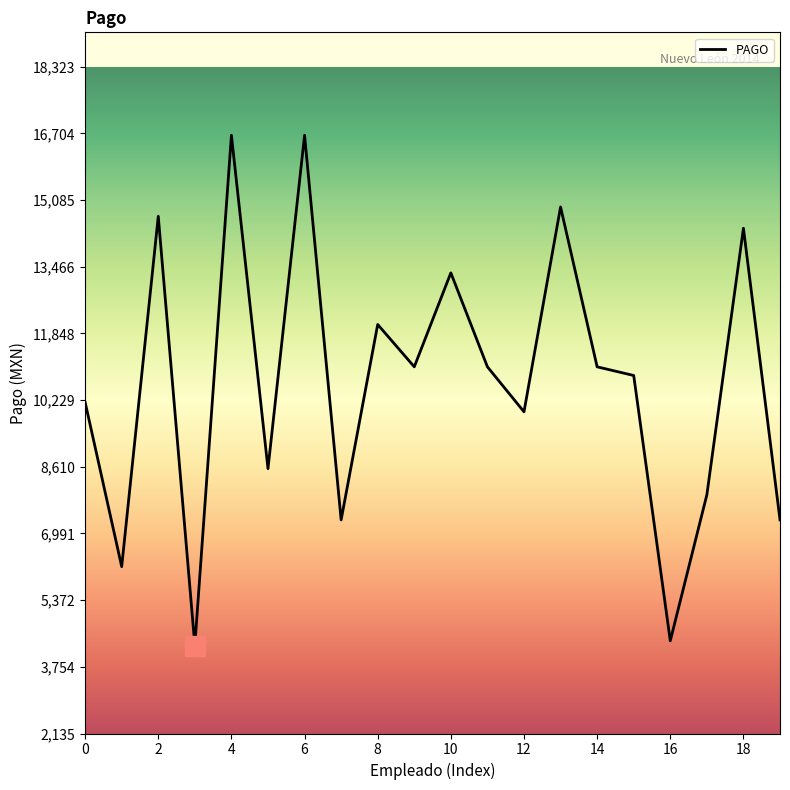

What is the minimum value shown in the chart?

4270.5